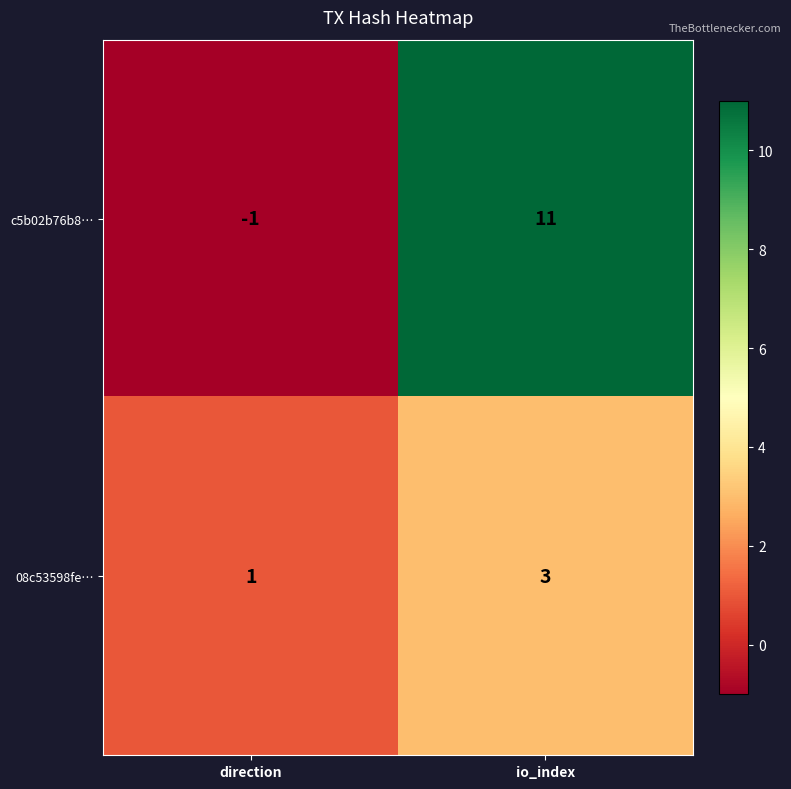

What is the sum of the 08c53598fe… values at direction and io_index?

4